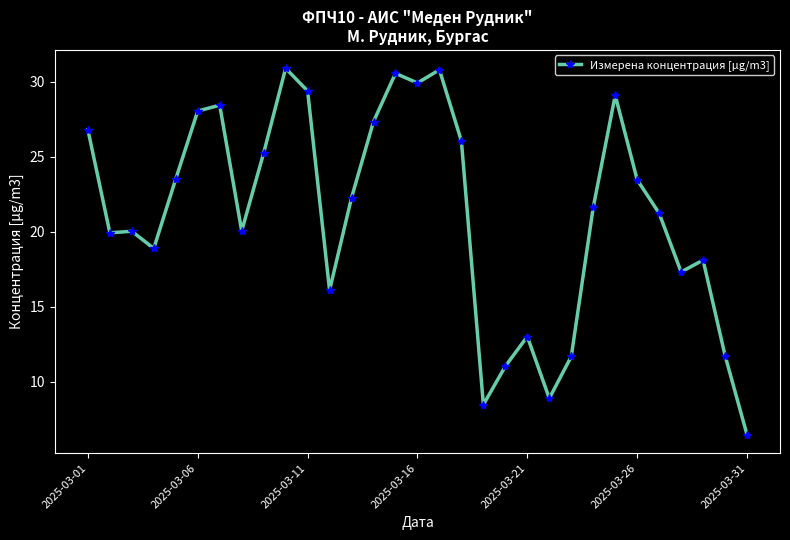

What is the value of the 30th point from the left?

11.8